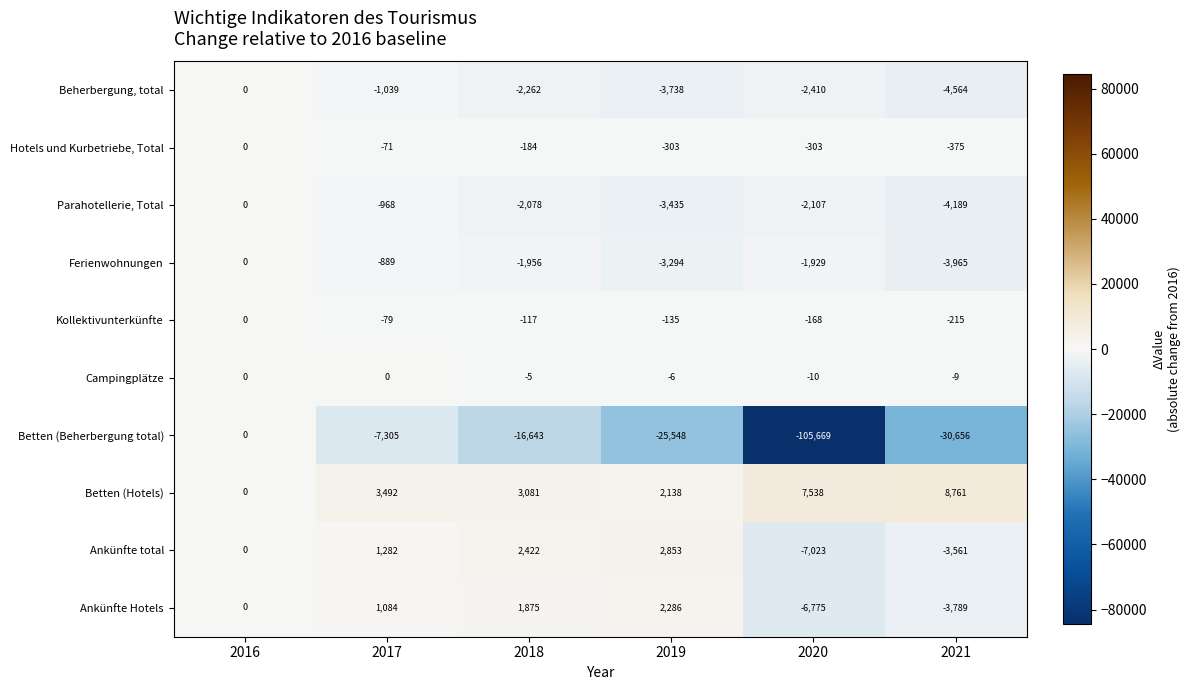

How many distinct data groups are displayed?

10